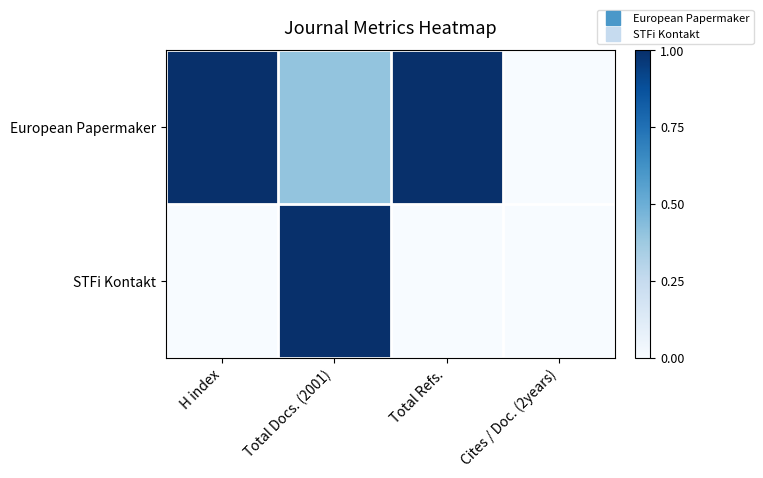

Which series has the largest range (max minus min)?

European Papermaker